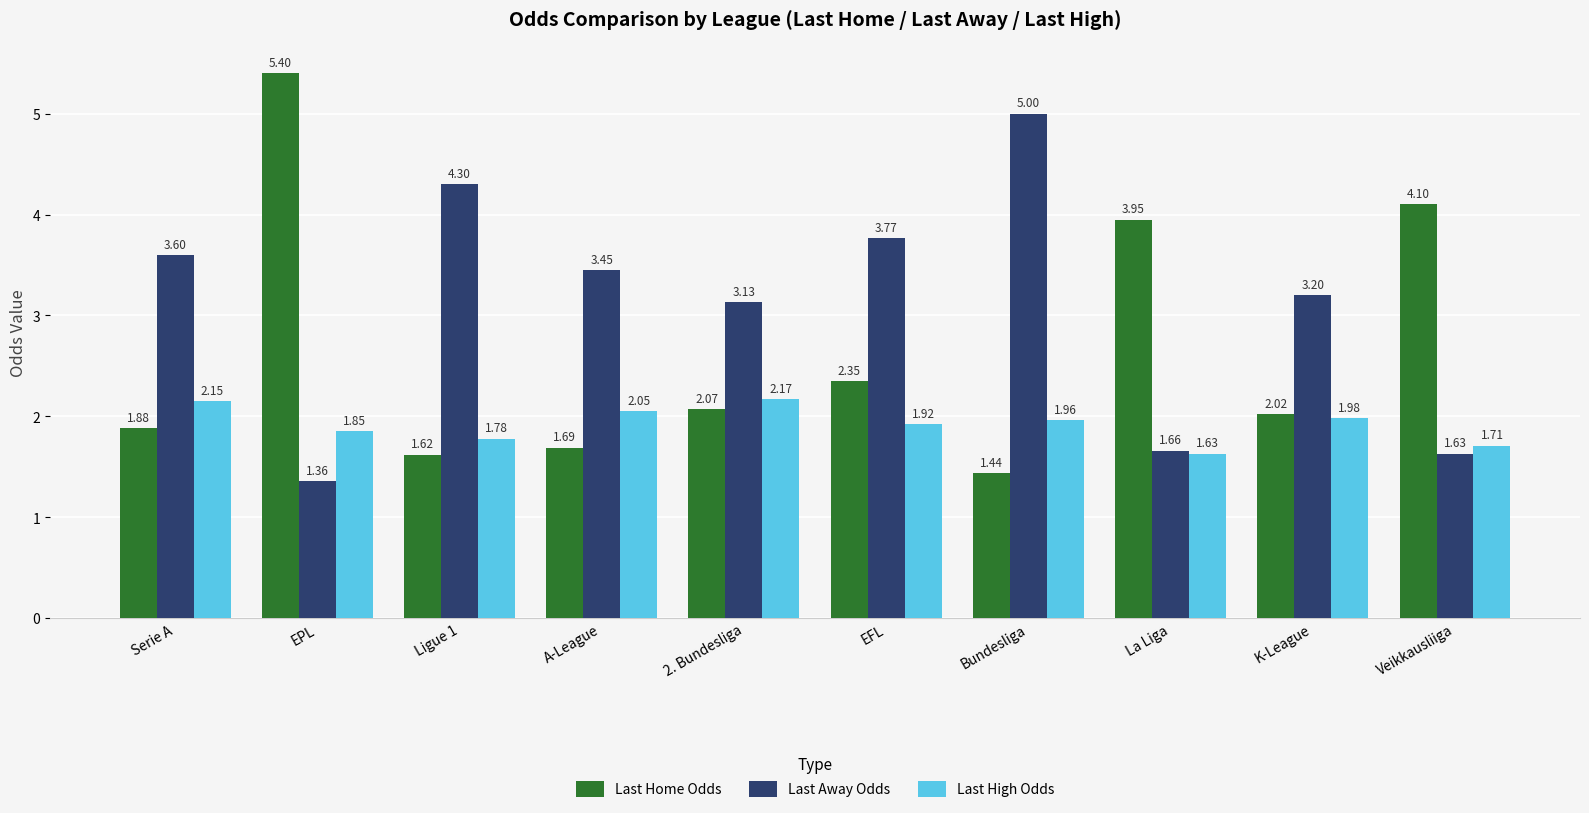

The value of Last Away Odds at Ligue 1 is 1.5. True or false?

False